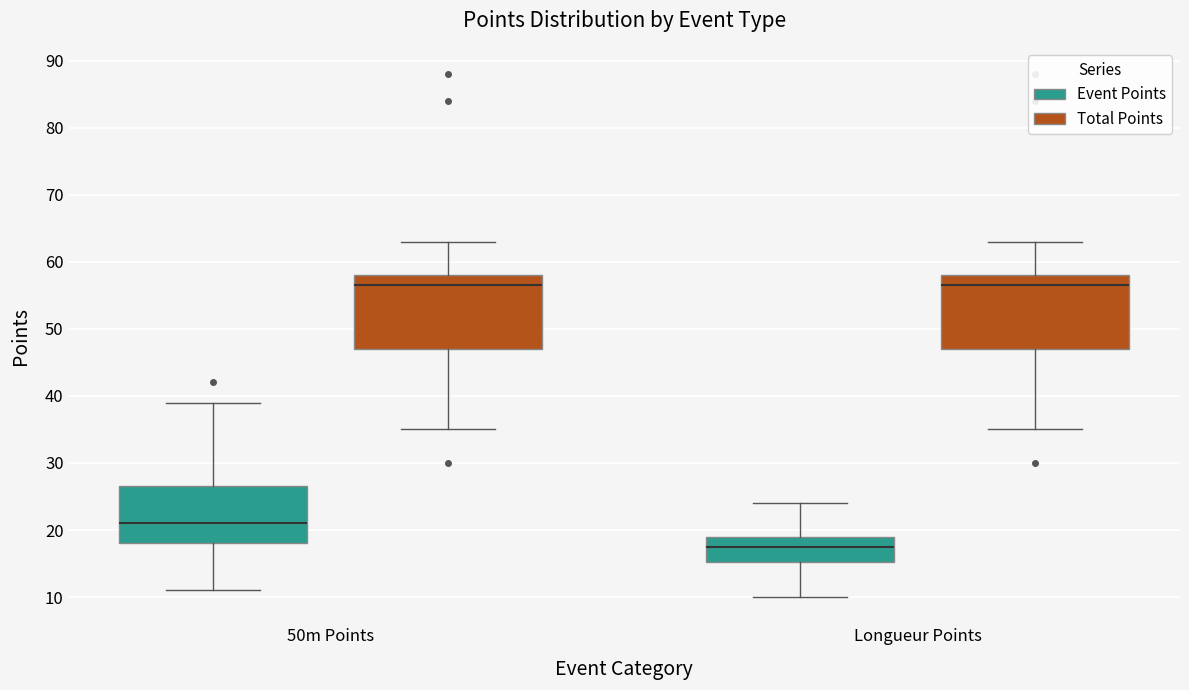

Reading left to right, transcribe this box plot: for each box, give where its median line is, the range the box spans, and where its two whiskers end, as read against the y-axis. The values are not printed on the chart, so give them approximately, as read against the axis.

50m Points (Event Points): median 21, box 18 to 27, whiskers 11 to 39
50m Points (Total Points): median 57, box 47 to 58, whiskers 35 to 63
Longueur Points (Event Points): median 18, box 15 to 19, whiskers 10 to 24
Longueur Points (Total Points): median 57, box 47 to 58, whiskers 35 to 63